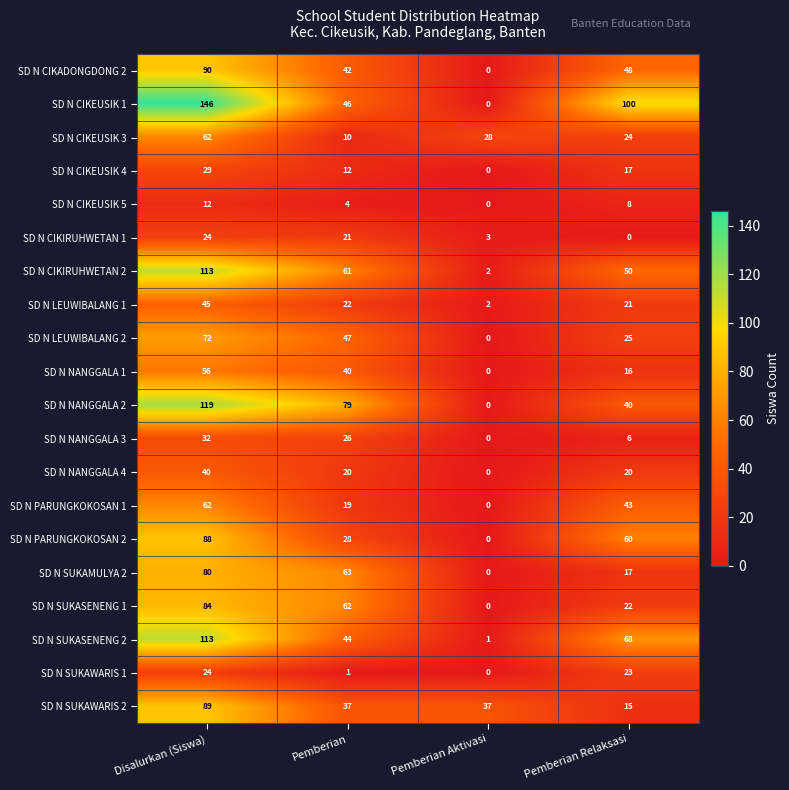

Which label corresponds to the largest value in the chart?

Disalurkan (Siswa)